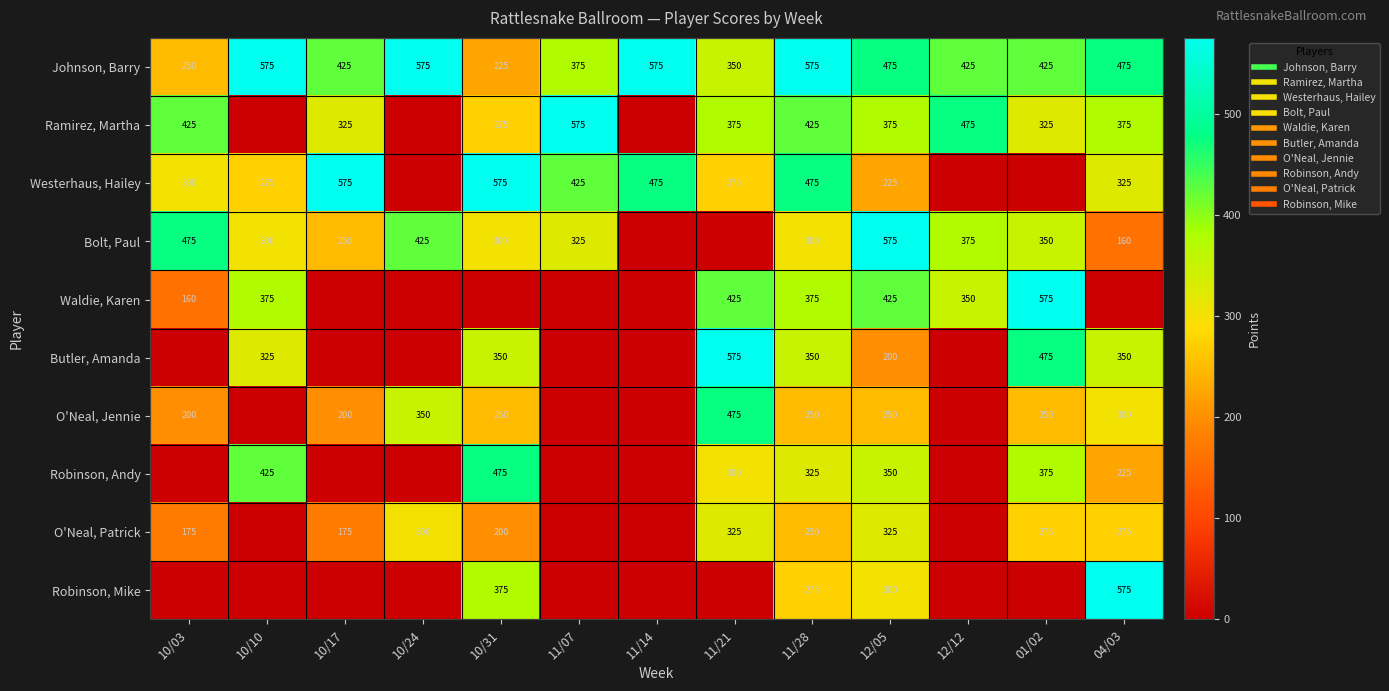

What is the total value across all series at 11/07?

1700